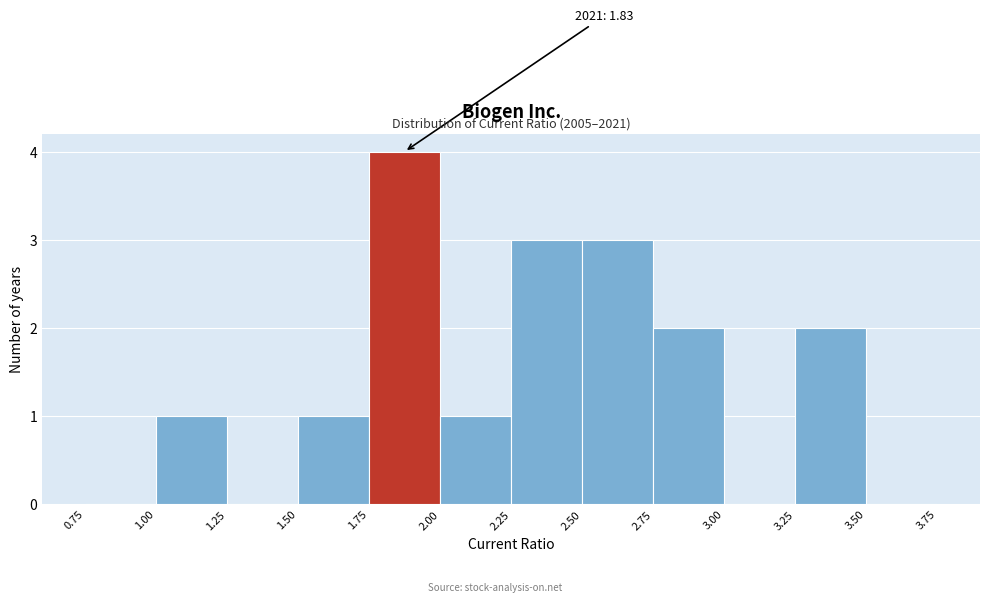

Over which range of the x-axis is the bar tallest?

1.75 to 2.00